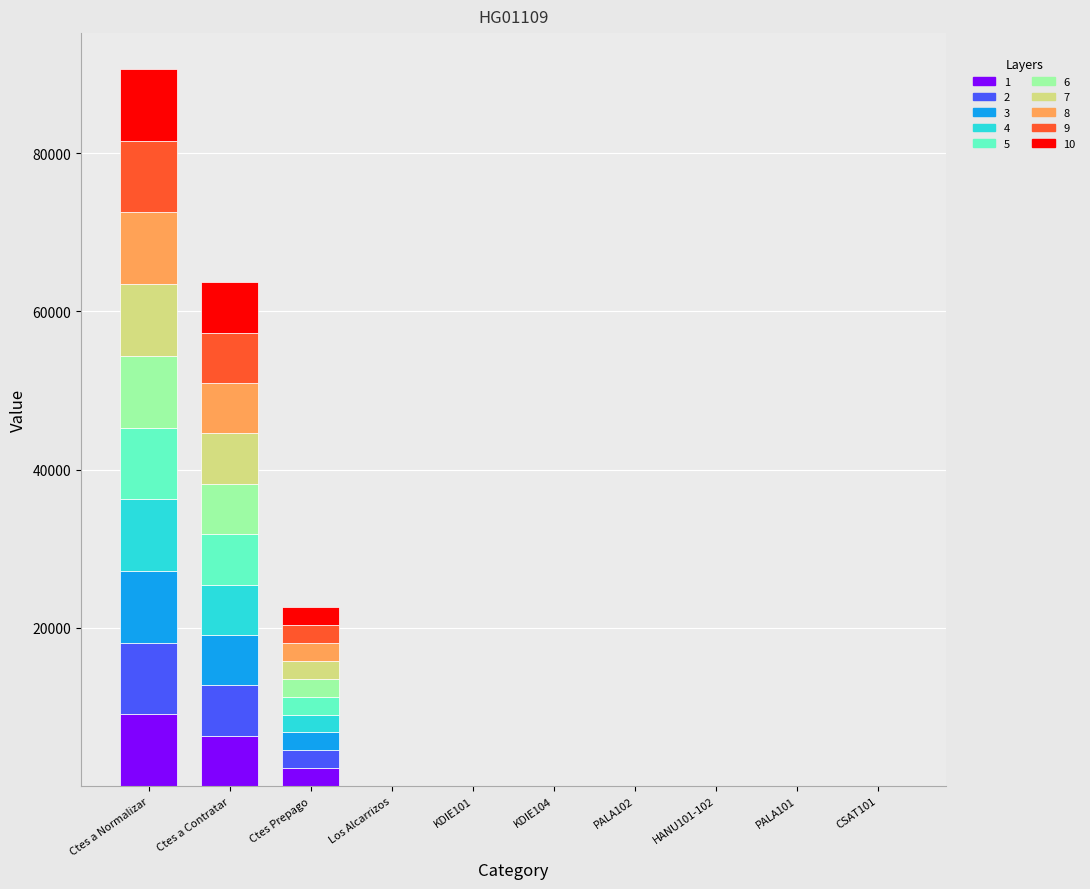

At which category is the sum across all series the highest?

Ctes a Normalizar